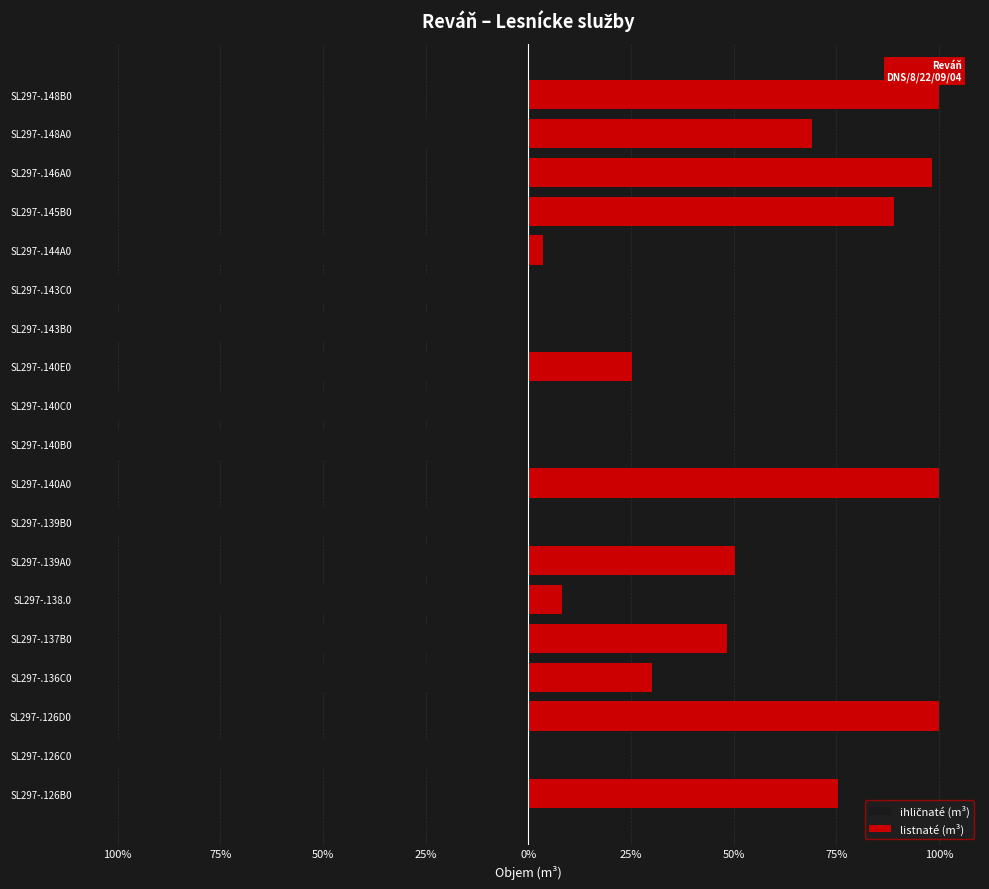

What is the total value across all series at 100%?

50.9